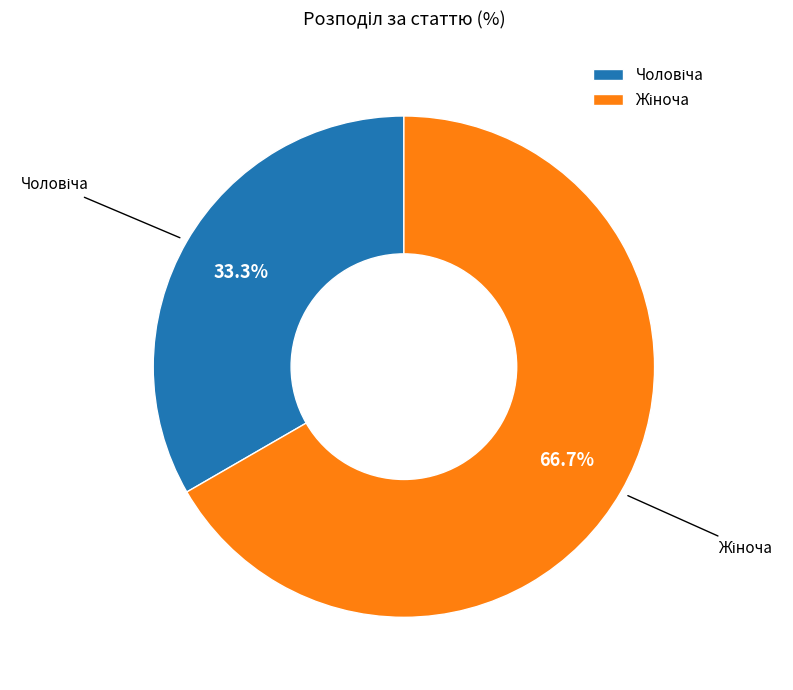

Does any single category account for the majority?

Yes